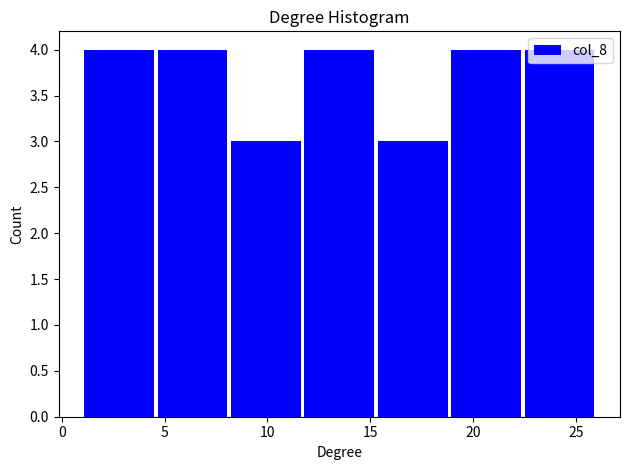

Reading left to right, list every bar in this chart as the range it spans on the x-axis followed by its height. Neither the bar edges nor the heights are printed on the chart, so give them approximately, as read against the axes.

1.0 to 4.5: 4
4.5 to 8.0: 4
8.0 to 11.5: 3
11.5 to 15.5: 4
15.5 to 19.0: 3
19.0 to 22.5: 4
22.5 to 26.0: 4